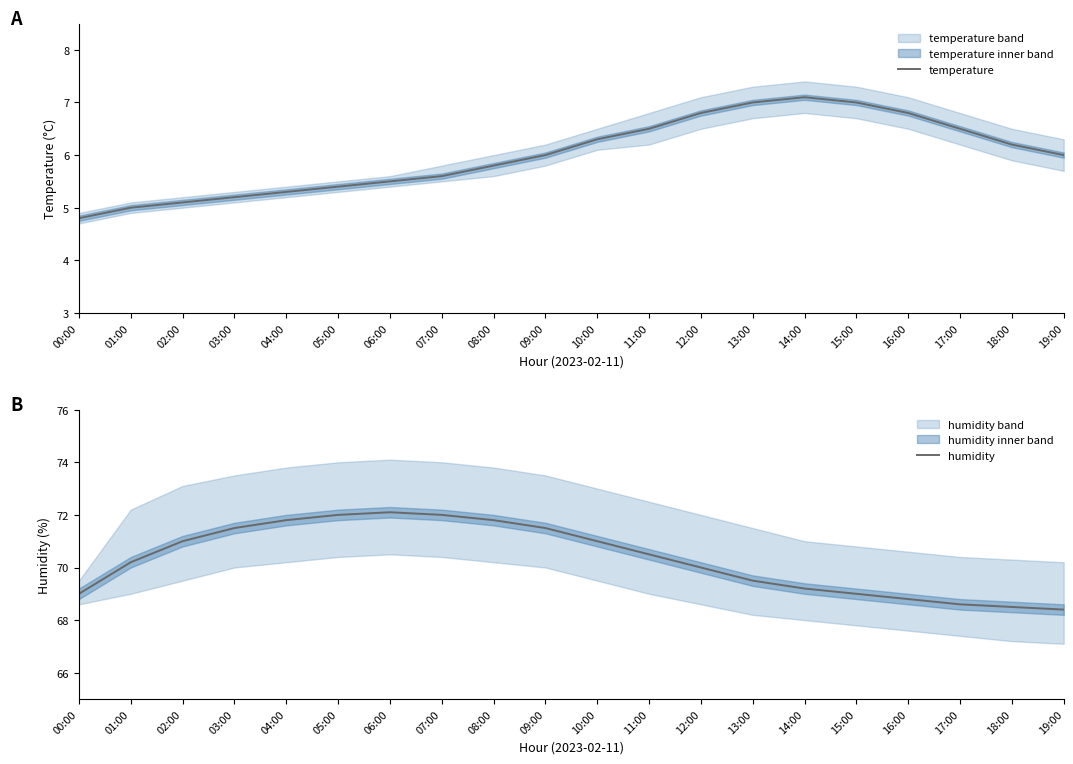

Which series has the widest spread of values?

humidity